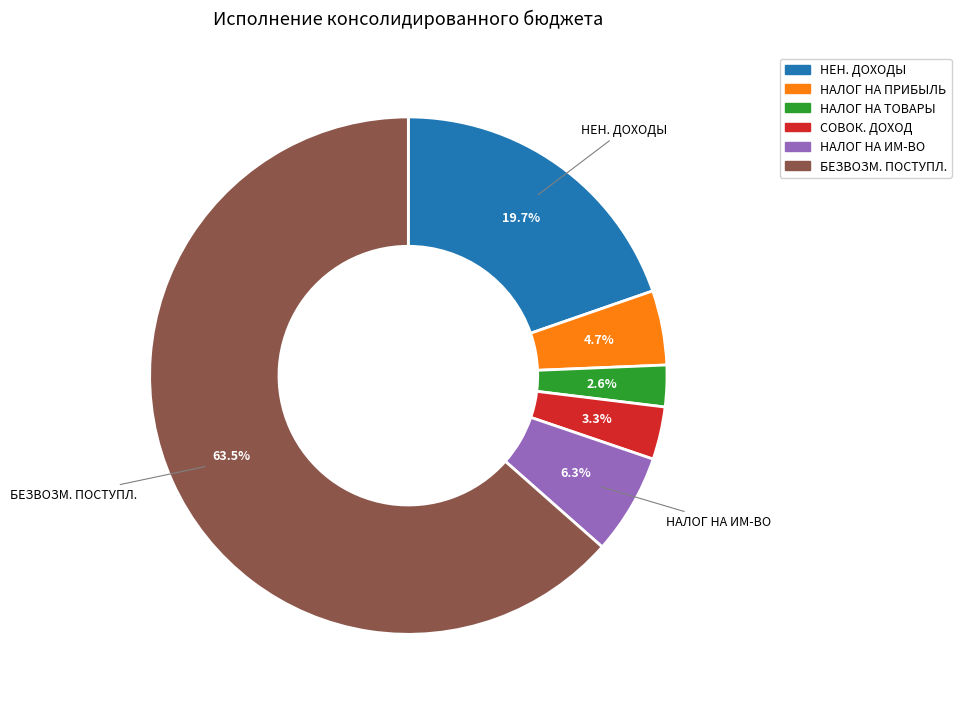

What is the smallest slice in the pie chart?

НАЛОГ НА ТОВАРЫ